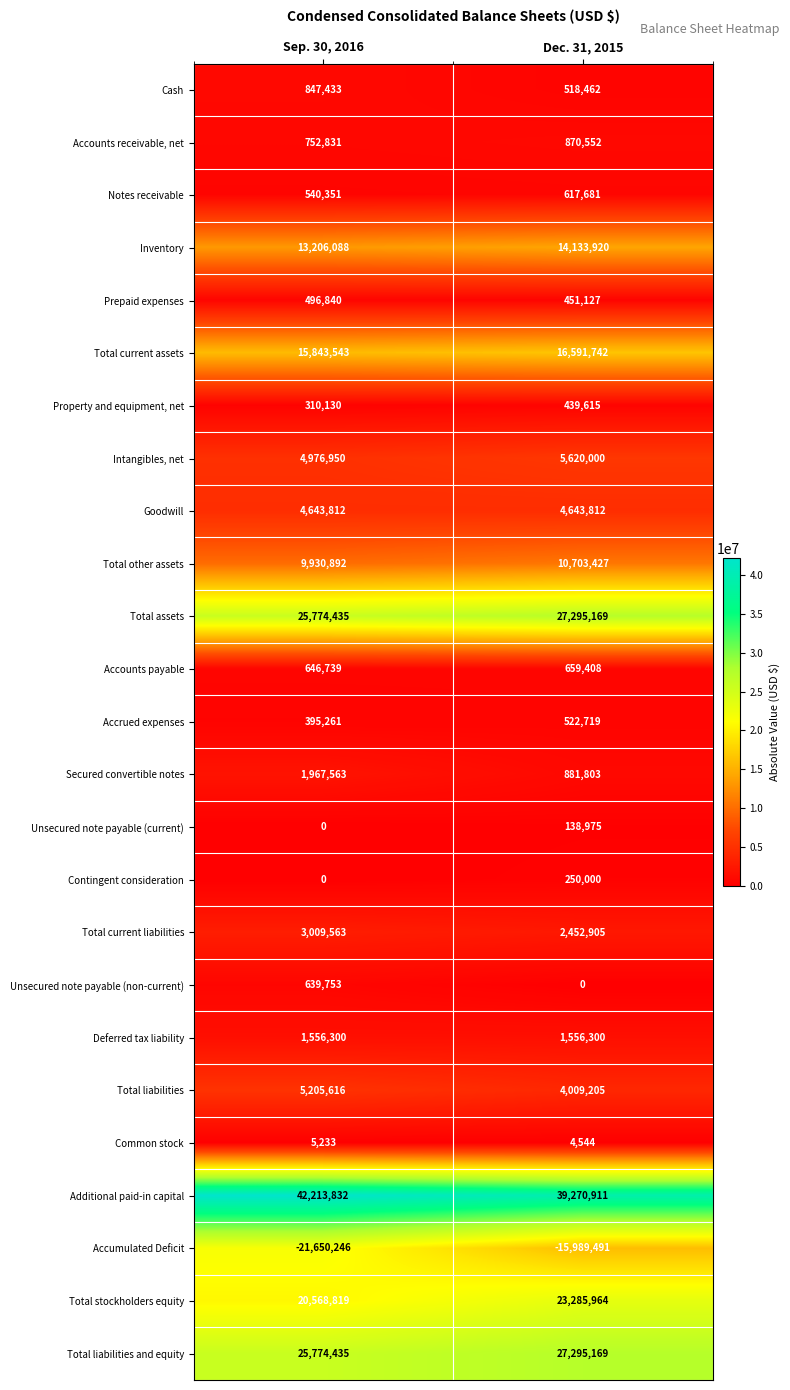

Between Sep. 30, 2016 and Dec. 31, 2015, which series saw the biggest shift?

Accumulated Deficit